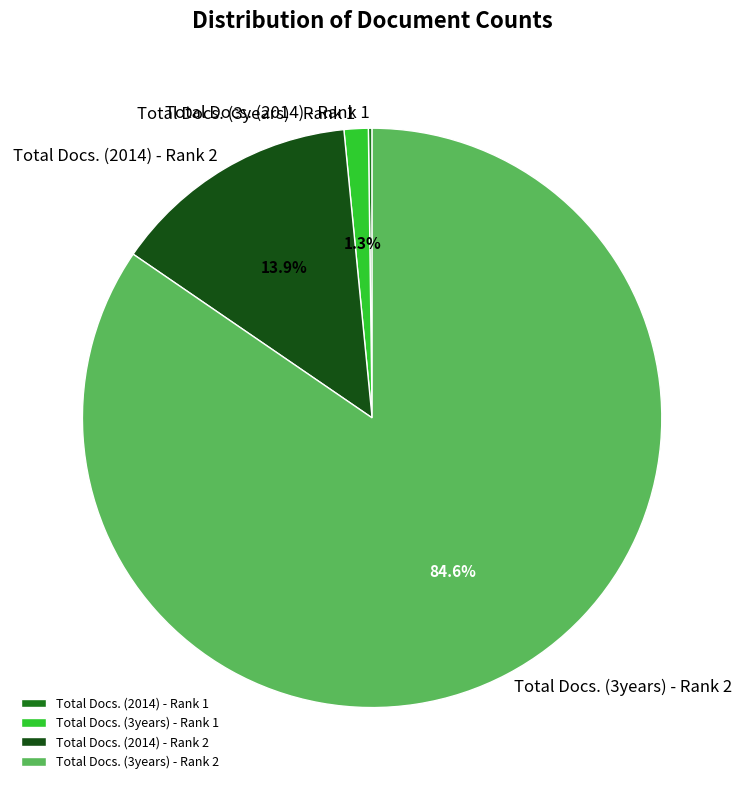

Which category has the biggest portion of the pie?

Total Docs. (3years) - Rank 2